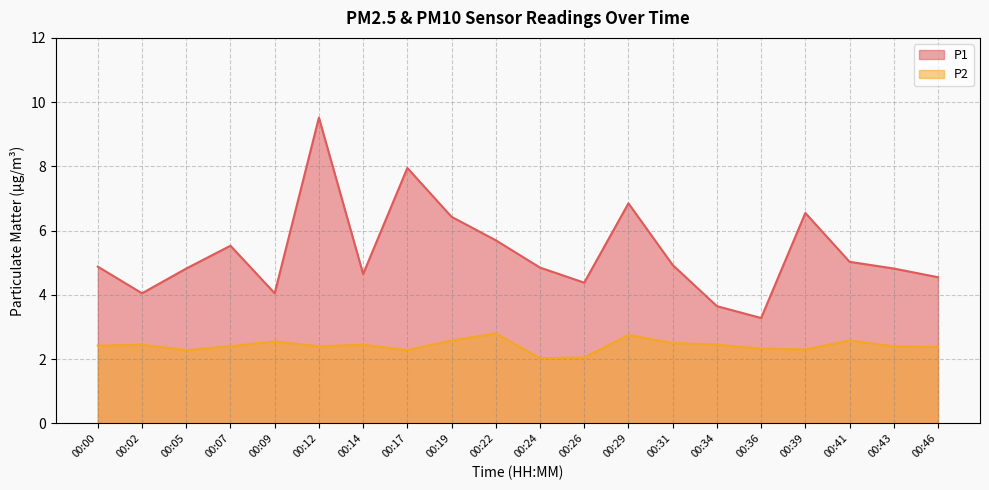

How many interior local valleys does the P2 series have?

5